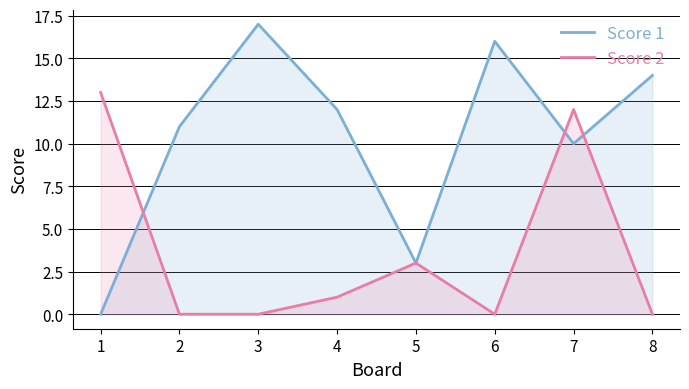

Is it true that Score 1 equals 10 at 7?

True